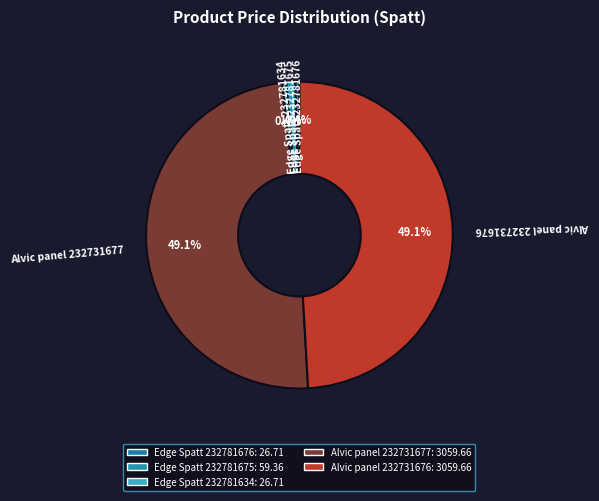

To the nearest percent, what is the difference between the largest and smallest slice percentages?

49%